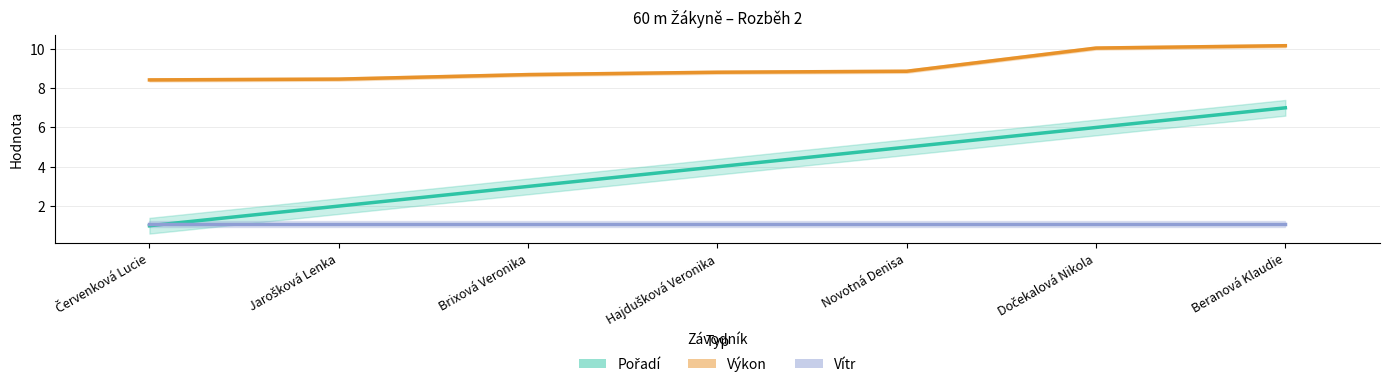

At which label does Výkon reach its minimum?

Červenková Lucie